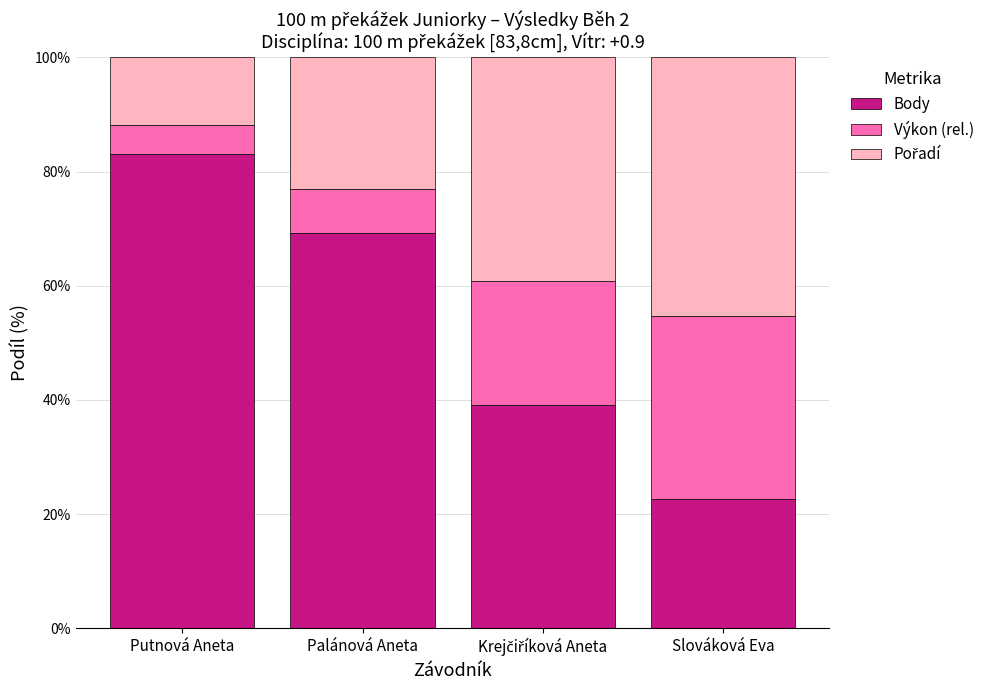

What is the difference between the maximum and minimum values in the Body series?

60.4